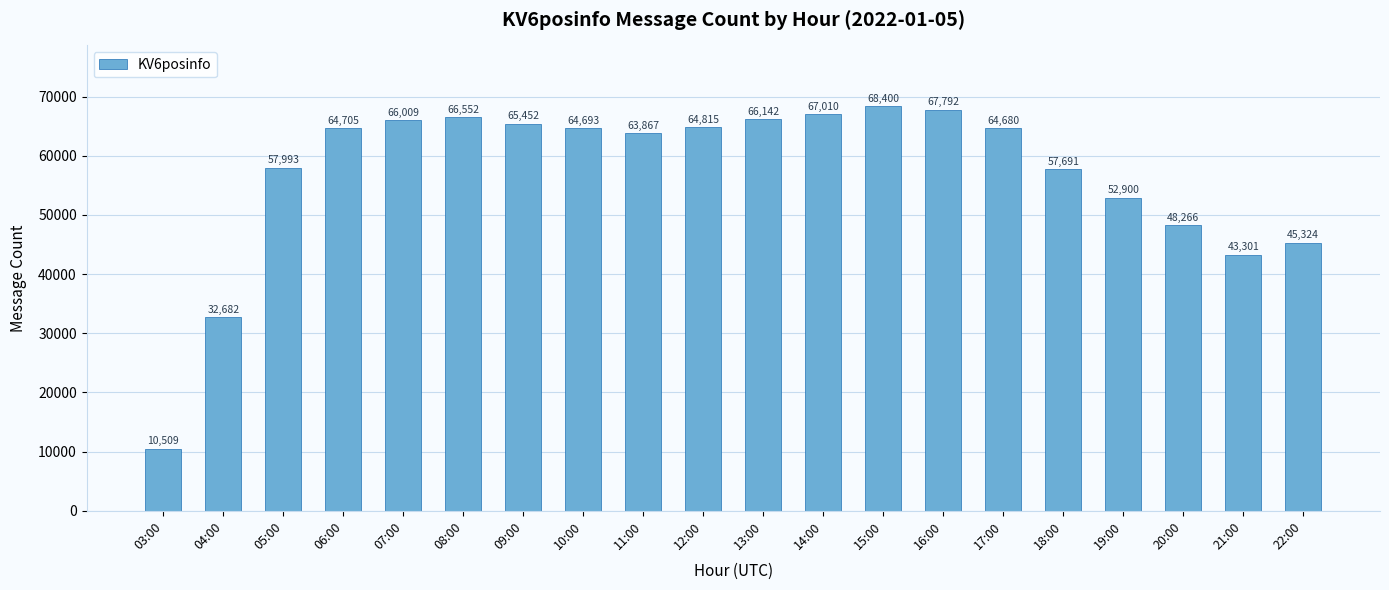

True or false: the data shows 30591 at 05:00.

False